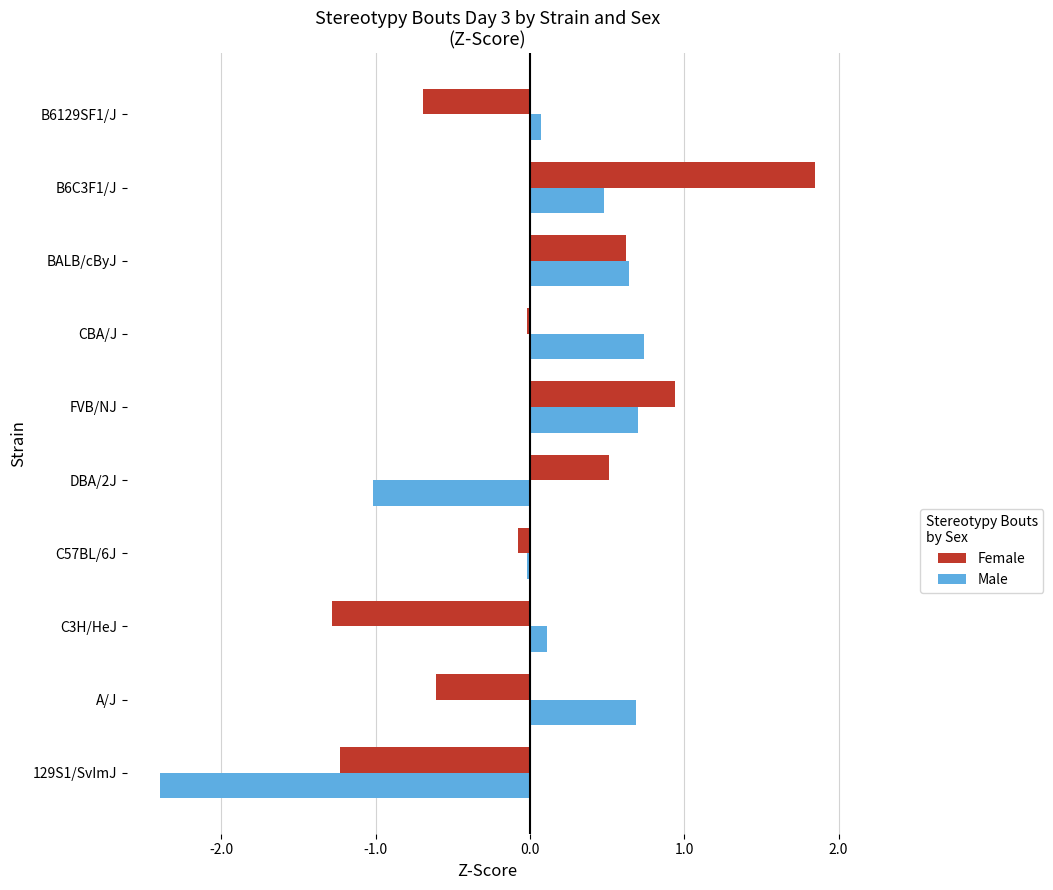

What is the difference between the second highest and second lowest values in the Female series?

2.2